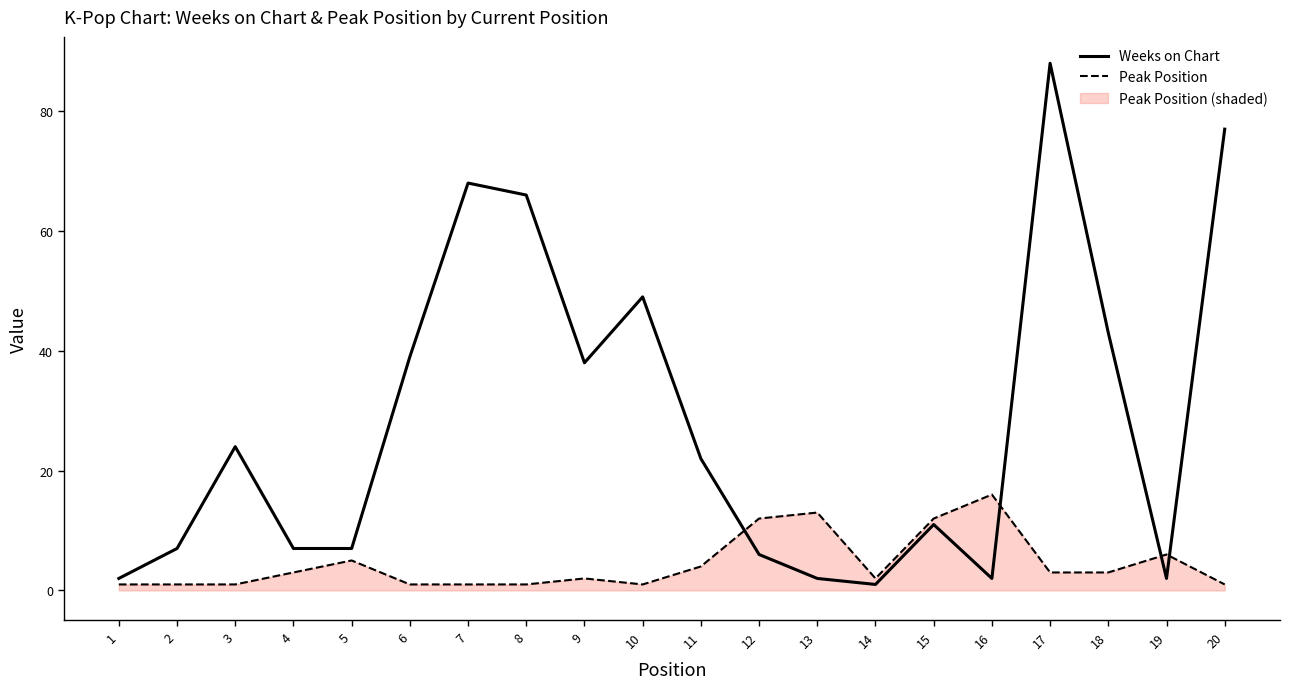

Rank the series at 11 from highest to lowest value.

Weeks on Chart, Peak Position